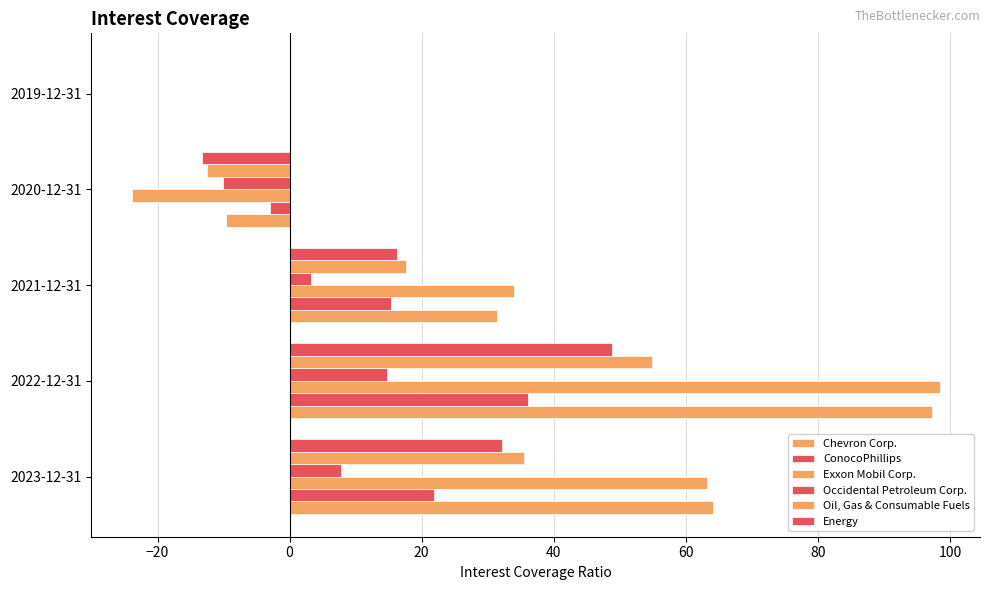

How many categories are shown in the chart?

5